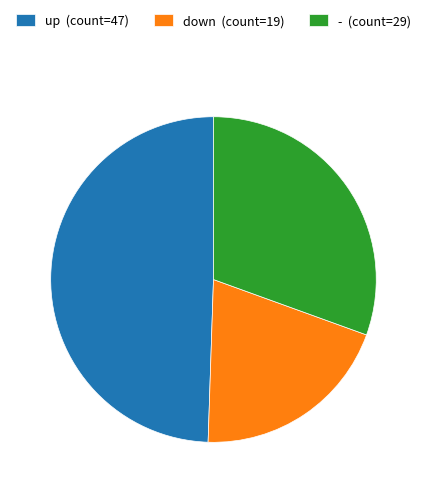

Approximately how many times larger is the value at down (count=19) compared to - (count=29)?

0.7